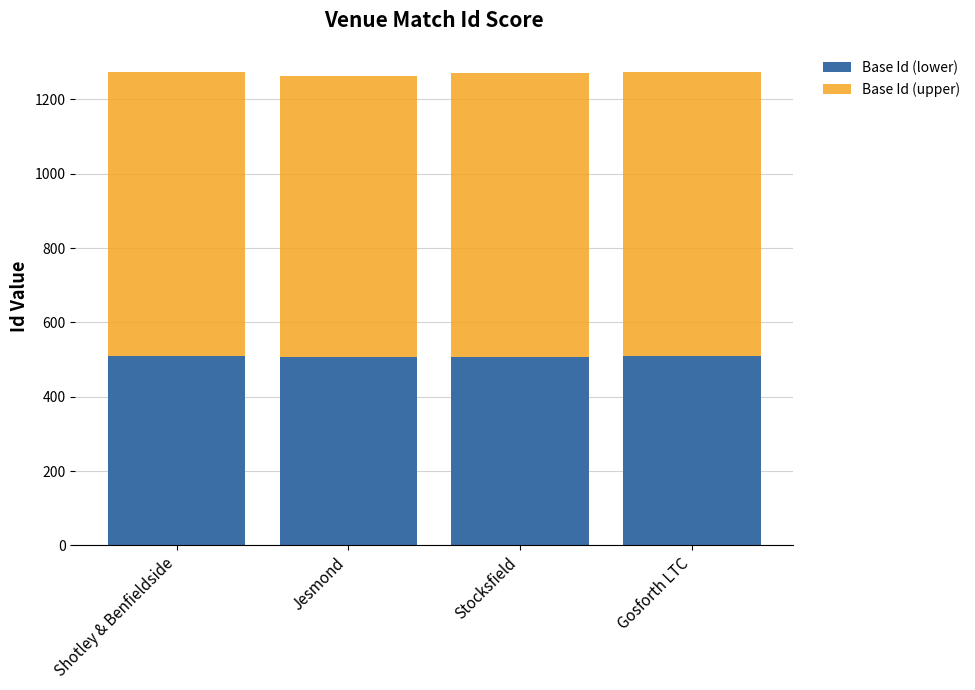

The Base Id (lower) series shows 329.7 at Jesmond. True or false?

False